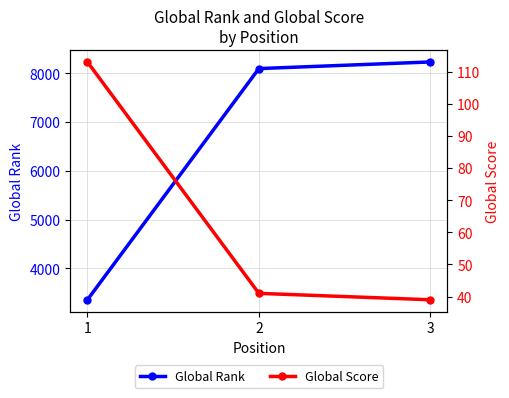

List the labels in order of Global Score value, smallest first.

3, 2, 1